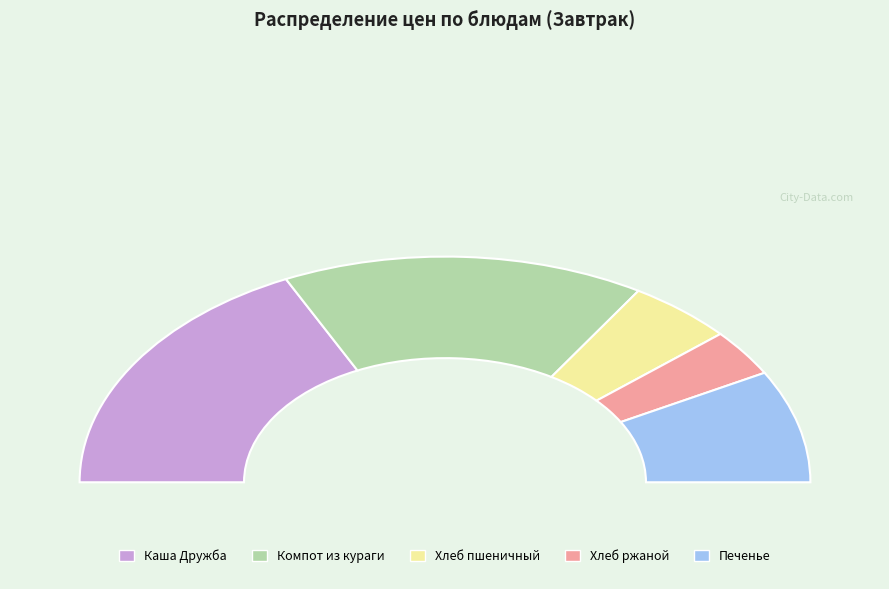

How many segments does this pie chart have?

5